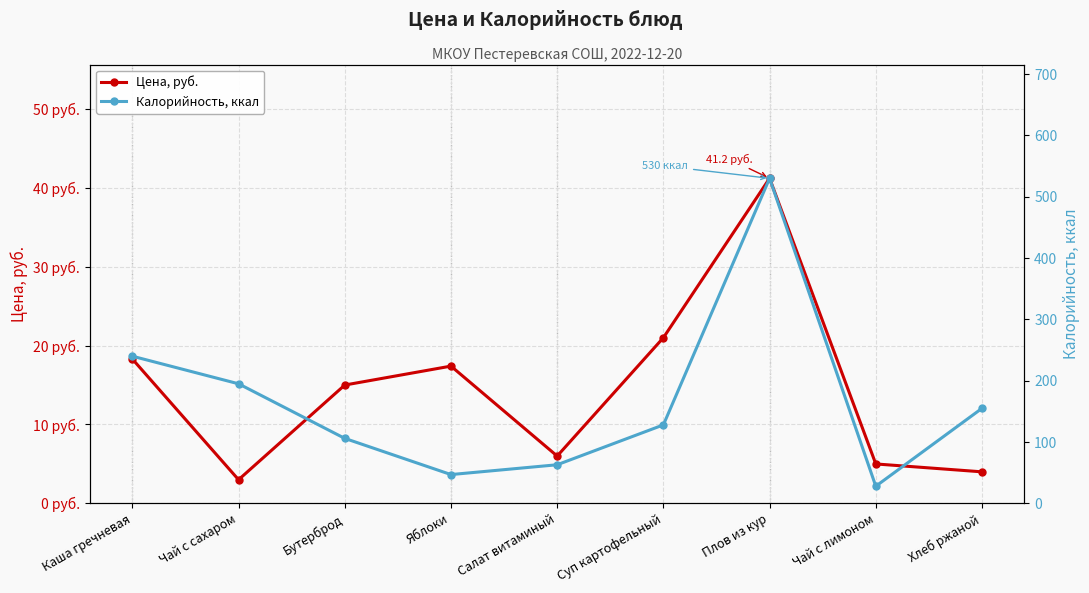

How many interior local valleys does the Калорийность, ккал series have?

2